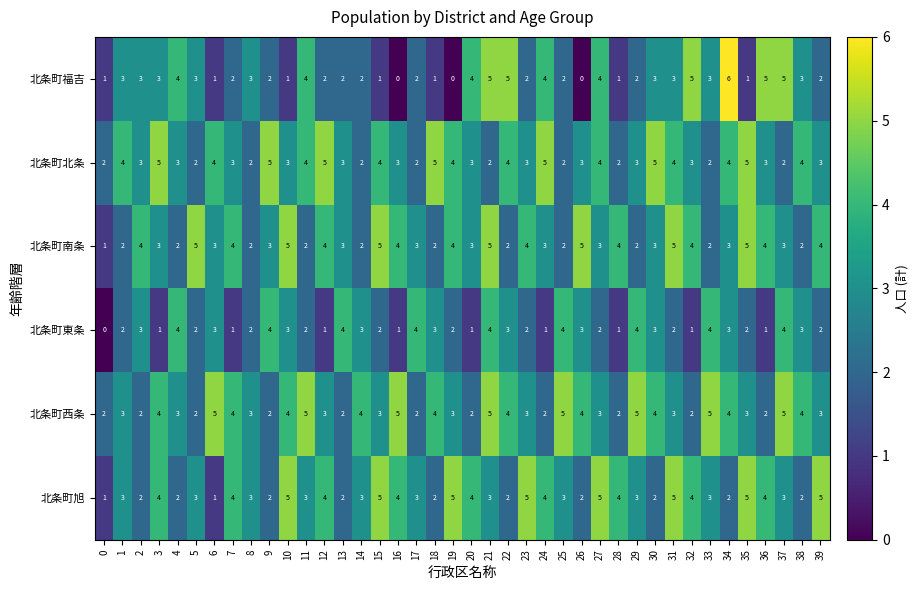

Which category has the highest value across all series?

34